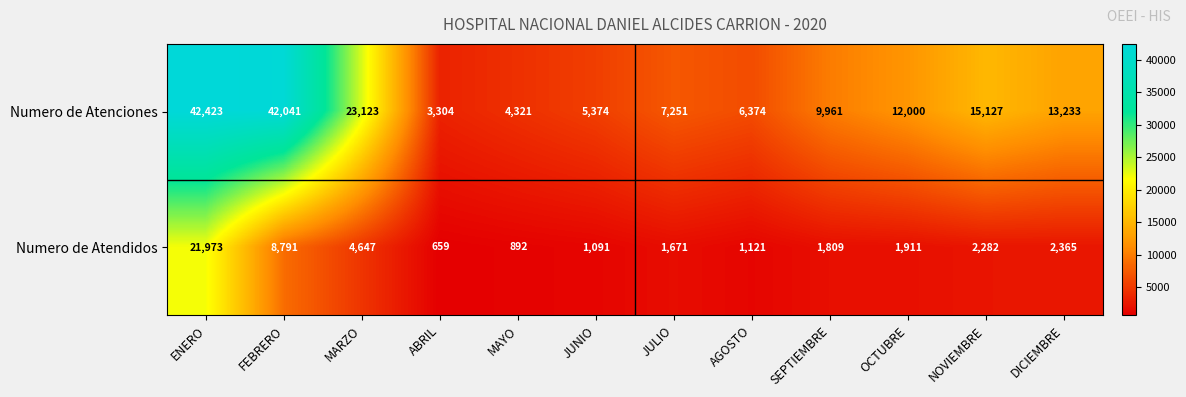

Reading left to right, list all the values displayed in this chart.

Numero de Atenciones: 42423	42041	23123	3304	4321	5374	7251	6374	9961	12000	15127	13233
Numero de Atendidos: 21973	8791	4647	659	892	1091	1671	1121	1809	1911	2282	2365